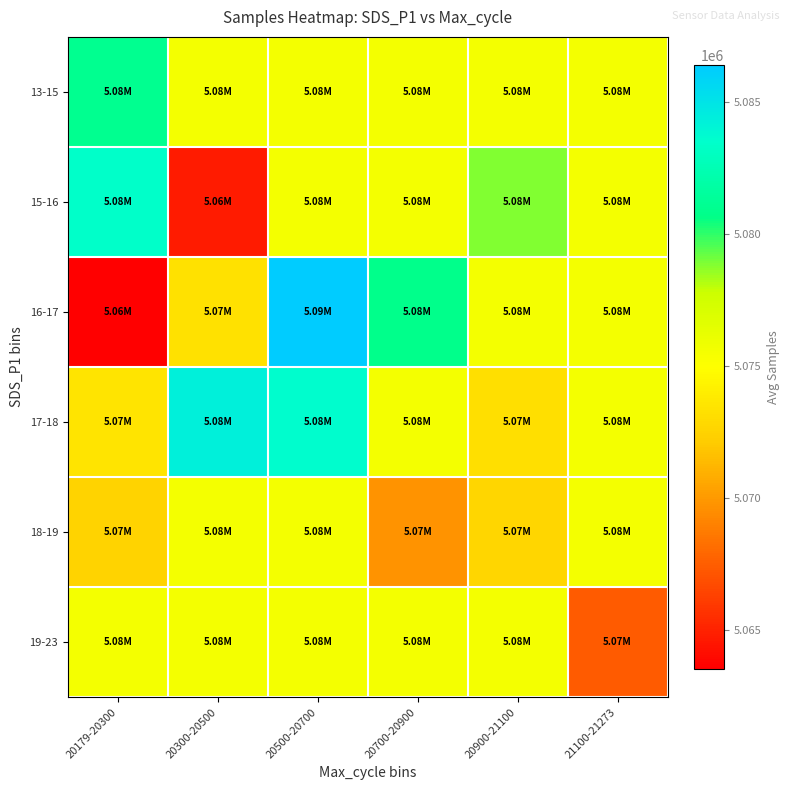

Which series has the widest spread of values?

16-17